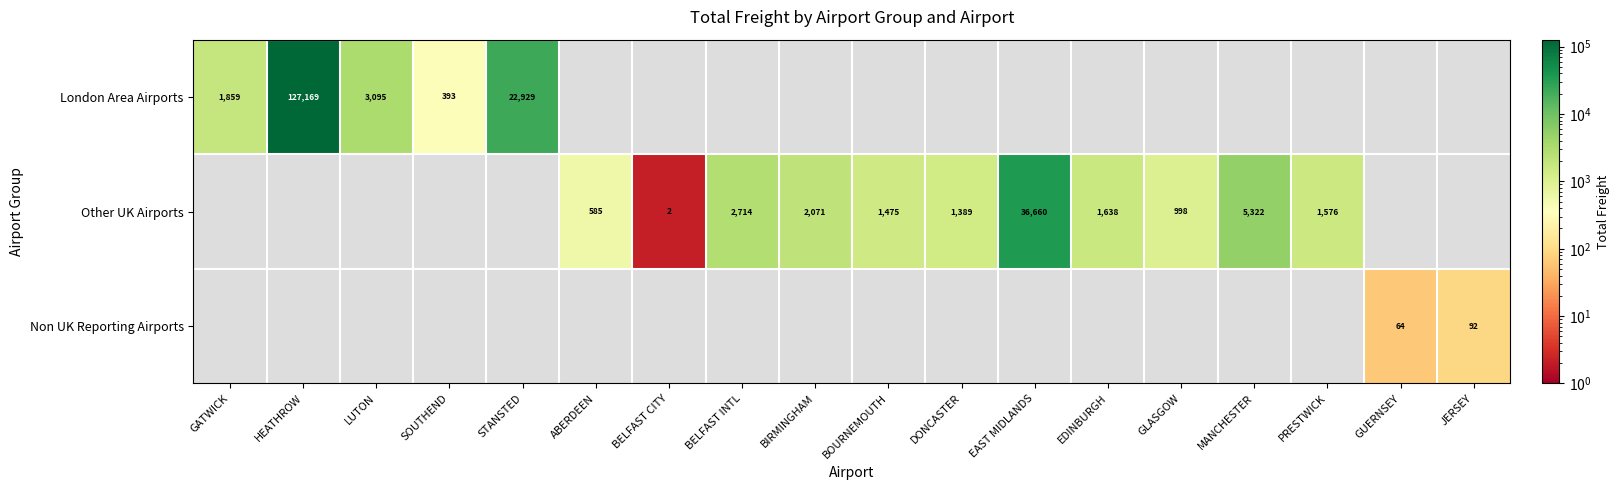

The value of Other UK Airports at ABERDEEN is 254. True or false?

False